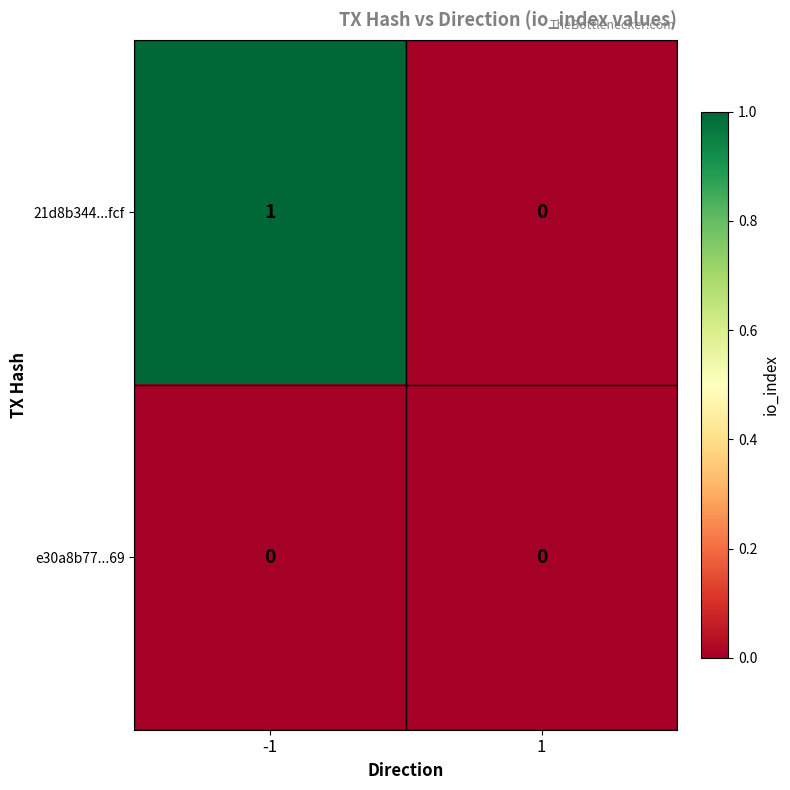

Between -1 and 1, which series saw the biggest shift?

21d8b344...fcf